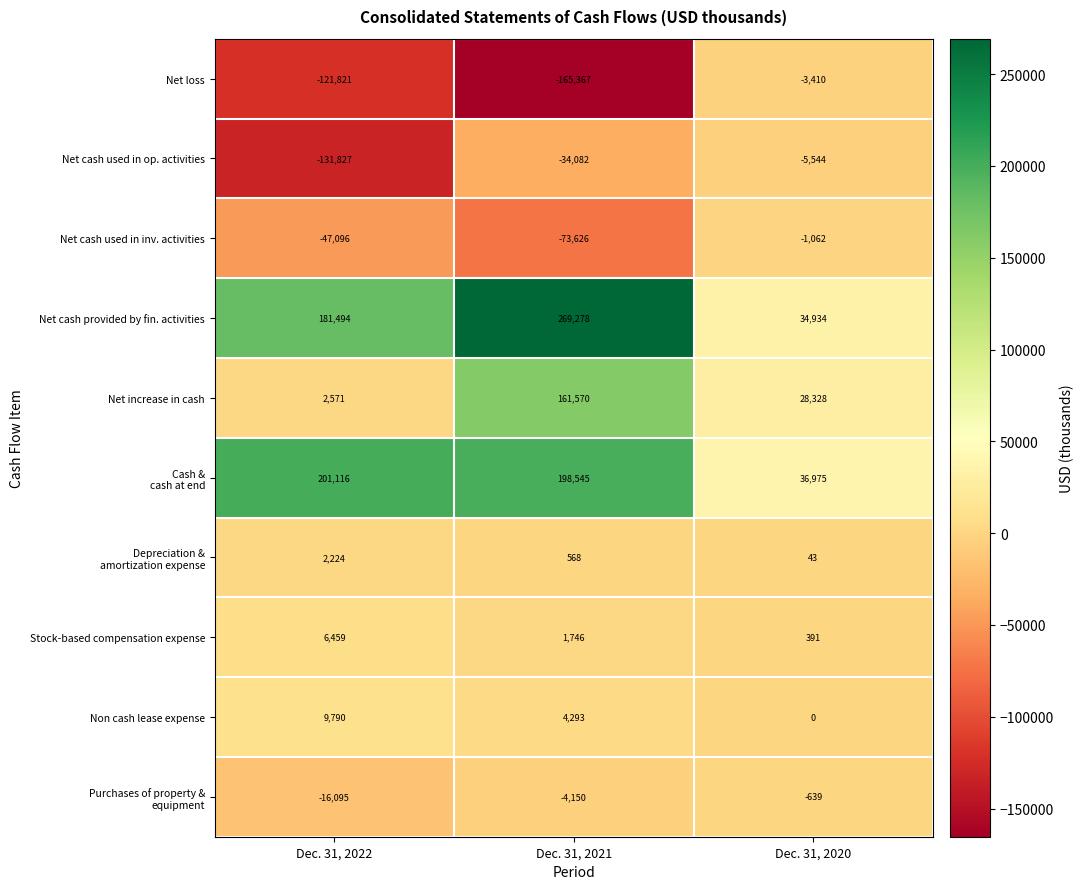

What is the sum of the Non cash lease expense values at Dec. 31, 2022 and Dec. 31, 2020?

9790